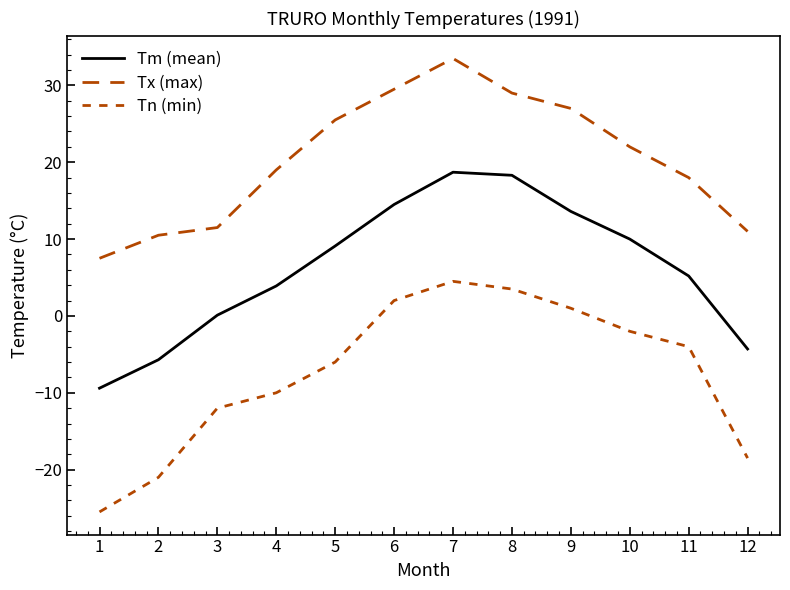

The value of Tn (min) at 10 is -3.0. True or false?

False